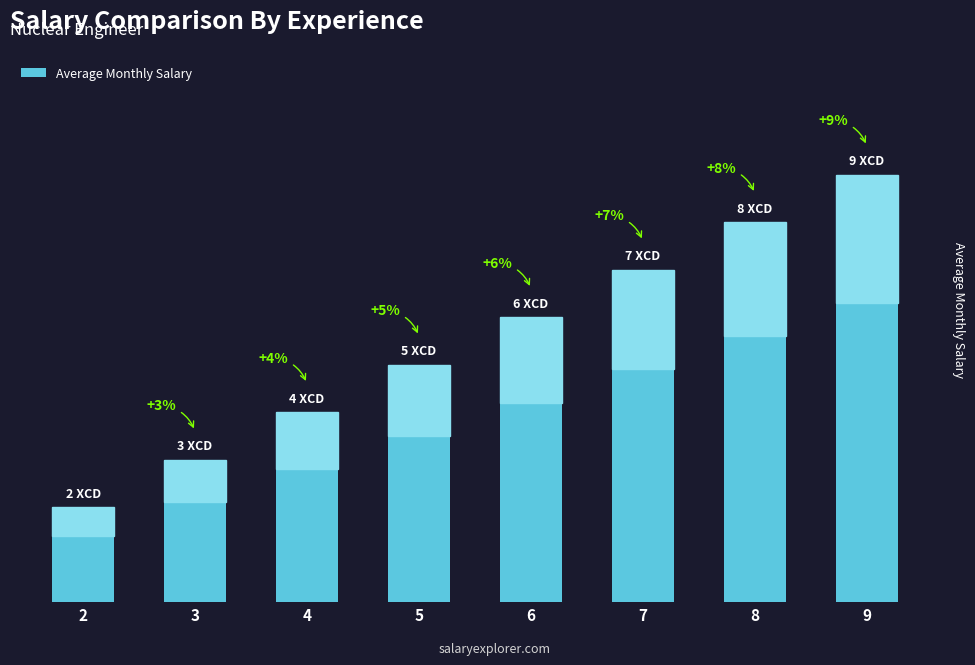

List the labels in order of value, largest first.

9, 8, 7, 6, 5, 4, 3, 2